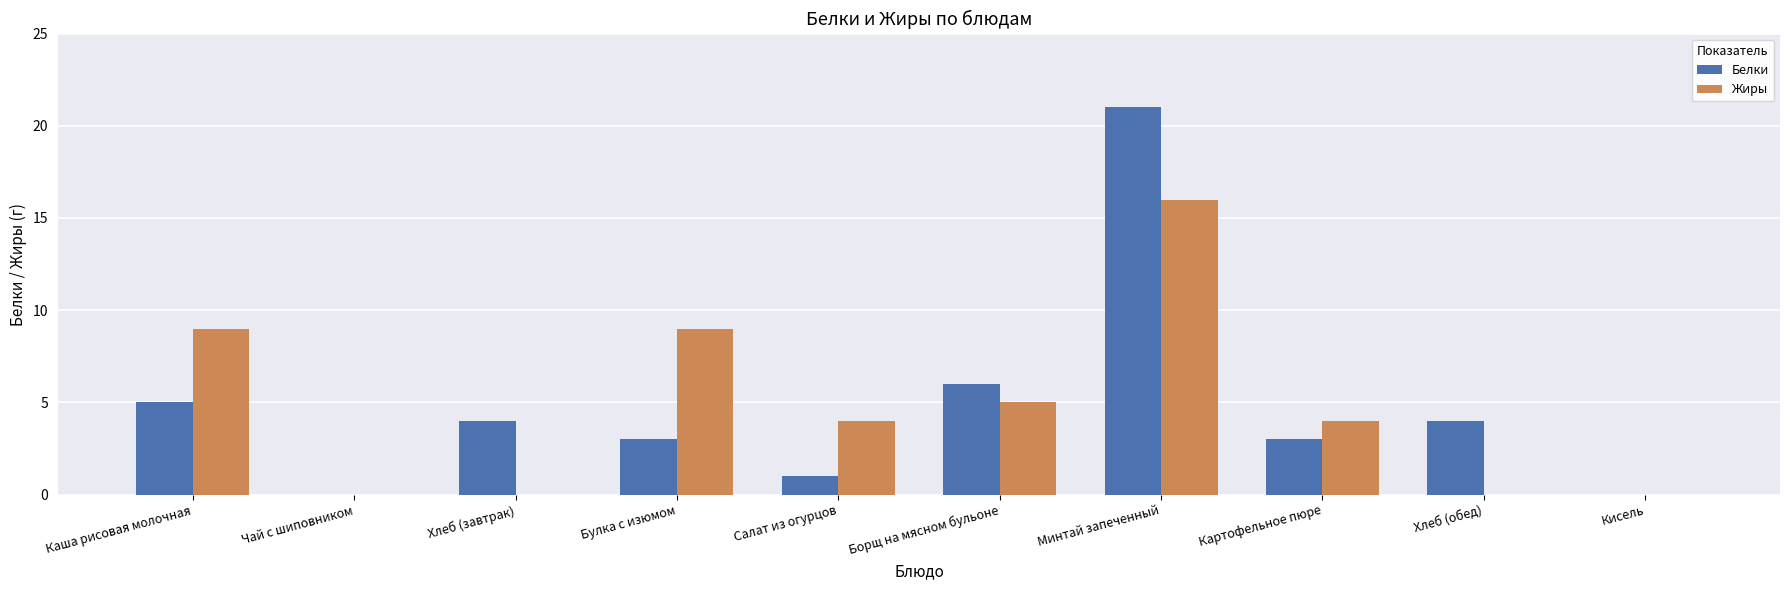

How many data points does each series have?

10